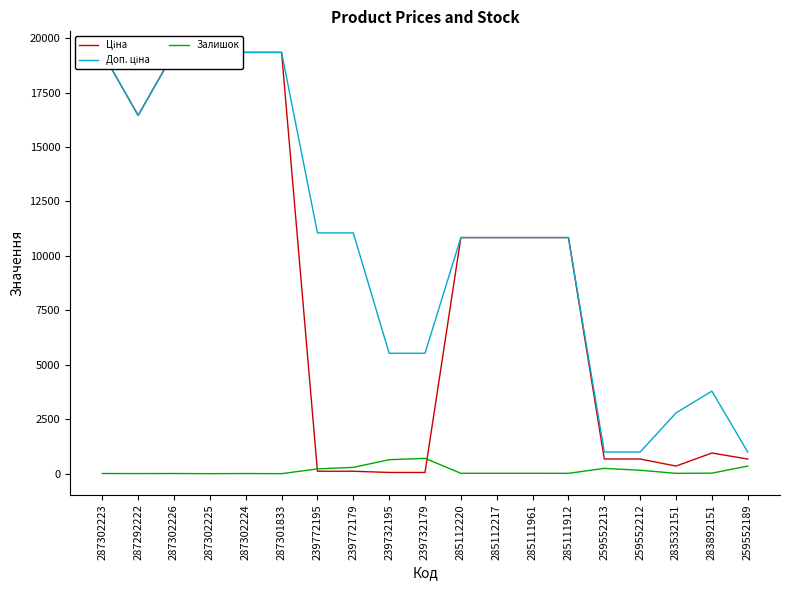

Is this an area chart (filled region under the line)?

No